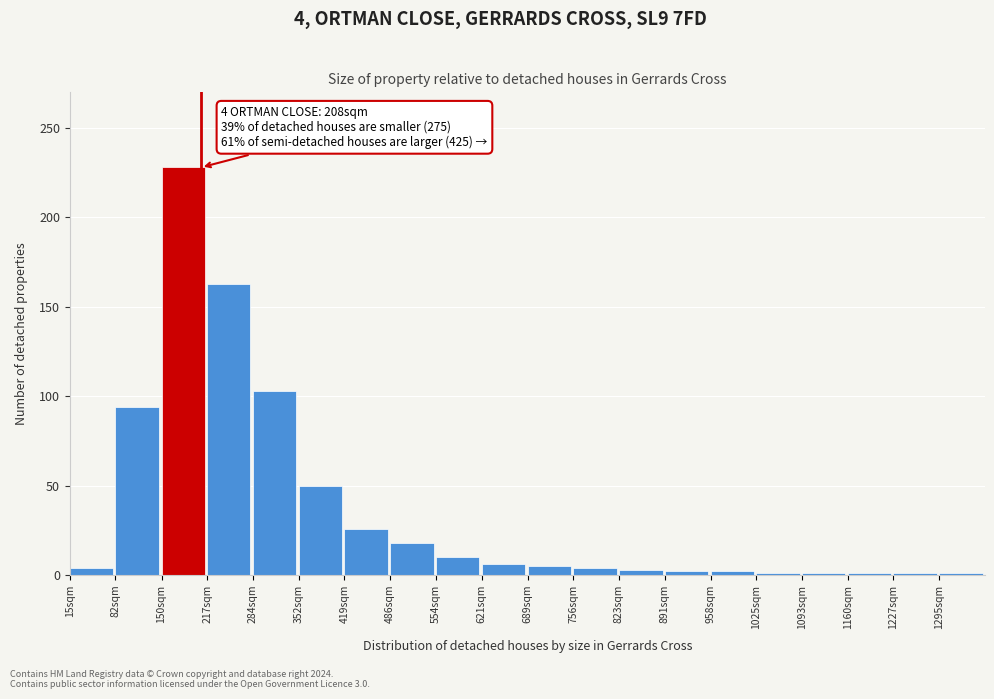

What is the label of the 13th bar from the left?

823sqm